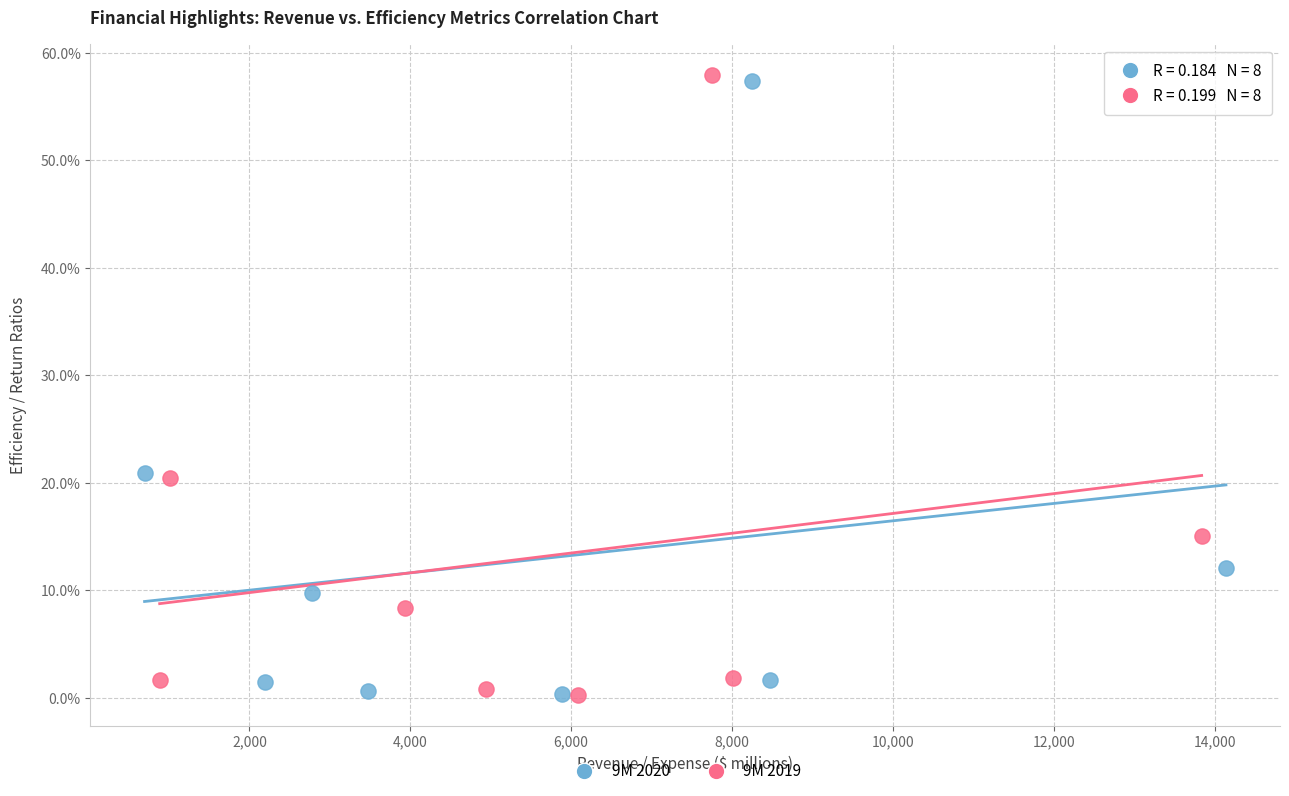

What are all the series names shown in the legend?

9M 2020, 9M 2019